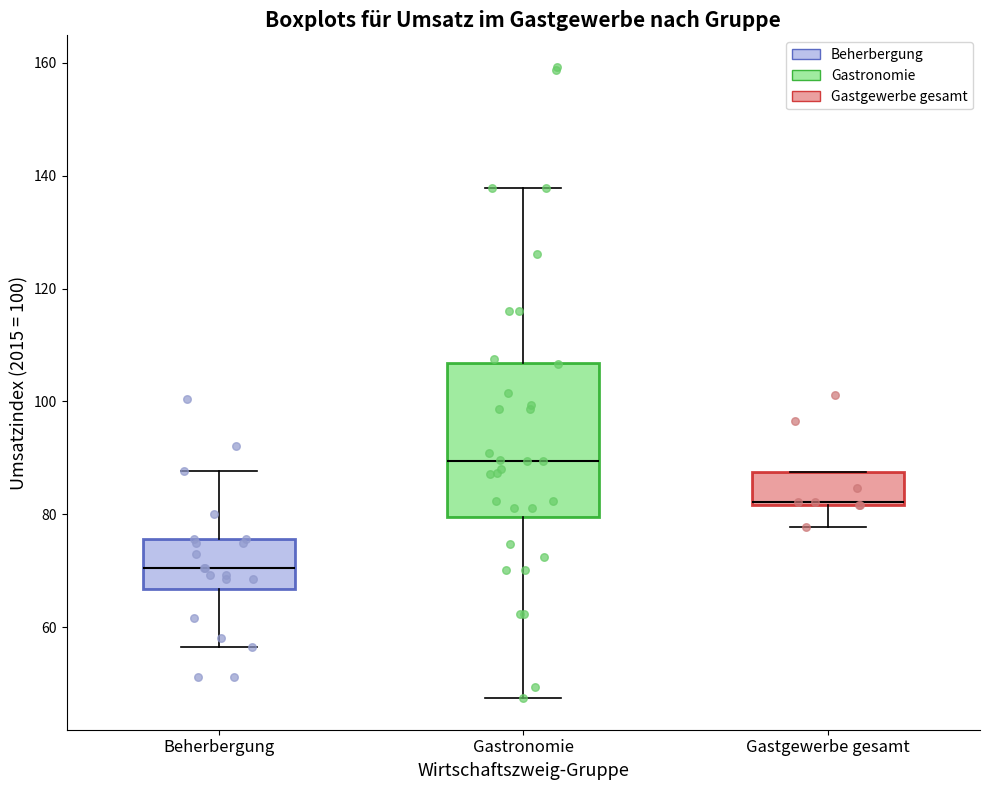

Reading left to right, transcribe this box plot: for each box, give where its median line is, the range the box spans, and where its two whiskers end, as read against the y-axis. The values are not printed on the chart, so give them approximately, as read against the axis.

Beherbergung: median 70, box 66 to 76, whiskers 56 to 88
Gastronomie: median 90, box 80 to 106, whiskers 48 to 138
Gastgewerbe gesamt: median 82 (drawn on the box's lower edge), box 82 to 88, whiskers 78 to 88